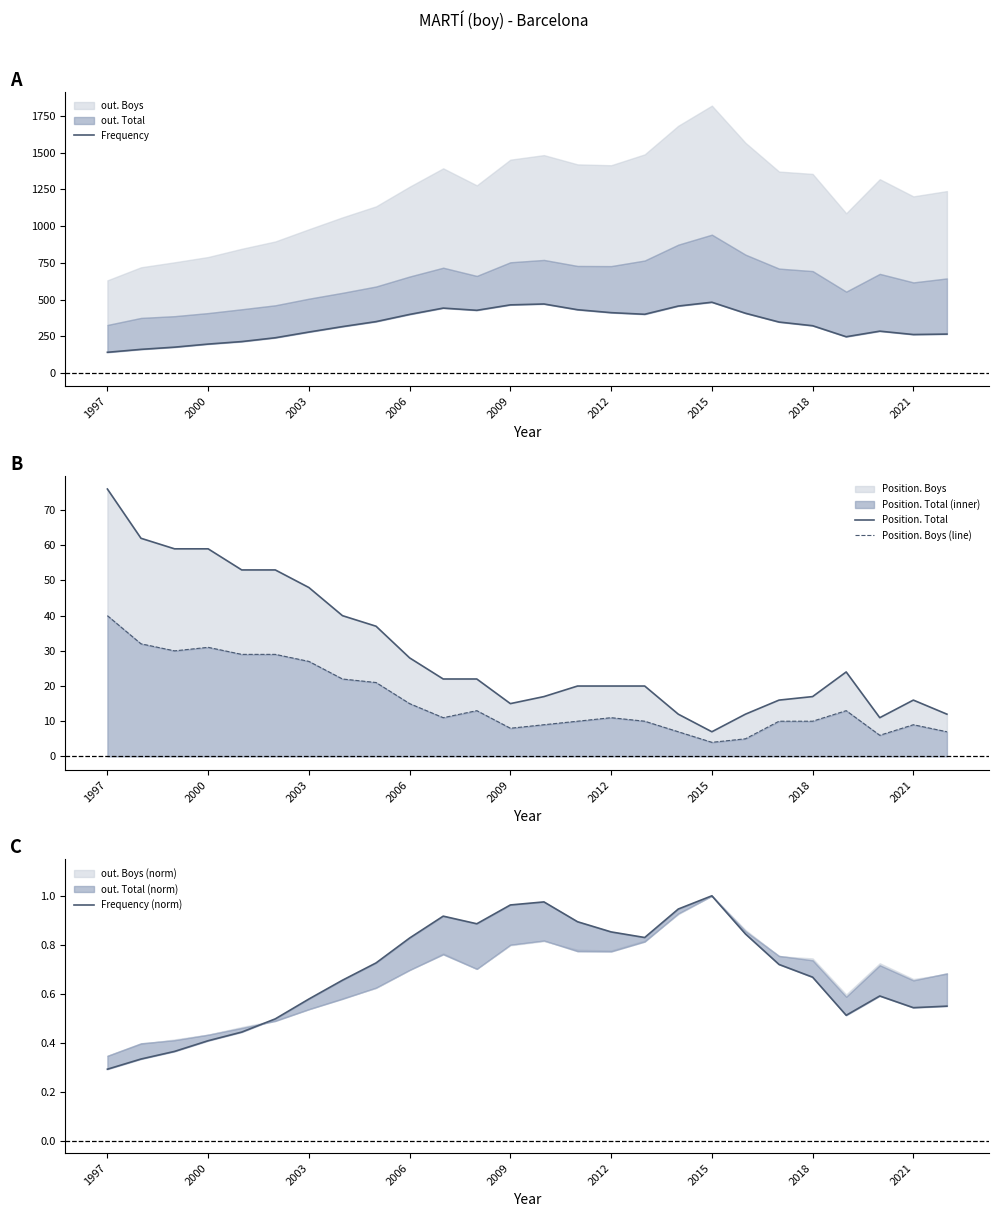

Reading right to left, transcribe all the data shown in this chart.

Frequency: 265.0	262.0	285.0	247.0	322.0	347.0	407.0	482.0	456.0	400.0	411.0	431.0	470.0	464.0	427.0	442.0	399.0	350.0	316.0	279.0	240.0	214.0	197.0	176.0	161.0	141.0
Position. Total: 12.0	16.0	11.0	24.0	17.0	16.0	12.0	7.0	12.0	20.0	20.0	20.0	17.0	15.0	22.0	22.0	28.0	37.0	40.0	48.0	53.0	53.0	59.0	59.0	62.0	76.0
Position. Boys (line): 7.0	9.0	6.0	13.0	10.0	10.0	5.0	4.0	7.0	10.0	11.0	10.0	9.0	8.0	13.0	11.0	15.0	21.0	22.0	27.0	29.0	29.0	31.0	30.0	32.0	40.0
Frequency (norm): 0.5	0.5	0.6	0.5	0.7	0.7	0.8	1.0	0.9	0.8	0.9	0.9	1.0	1.0	0.9	0.9	0.8	0.7	0.7	0.6	0.5	0.4	0.4	0.4	0.3	0.3